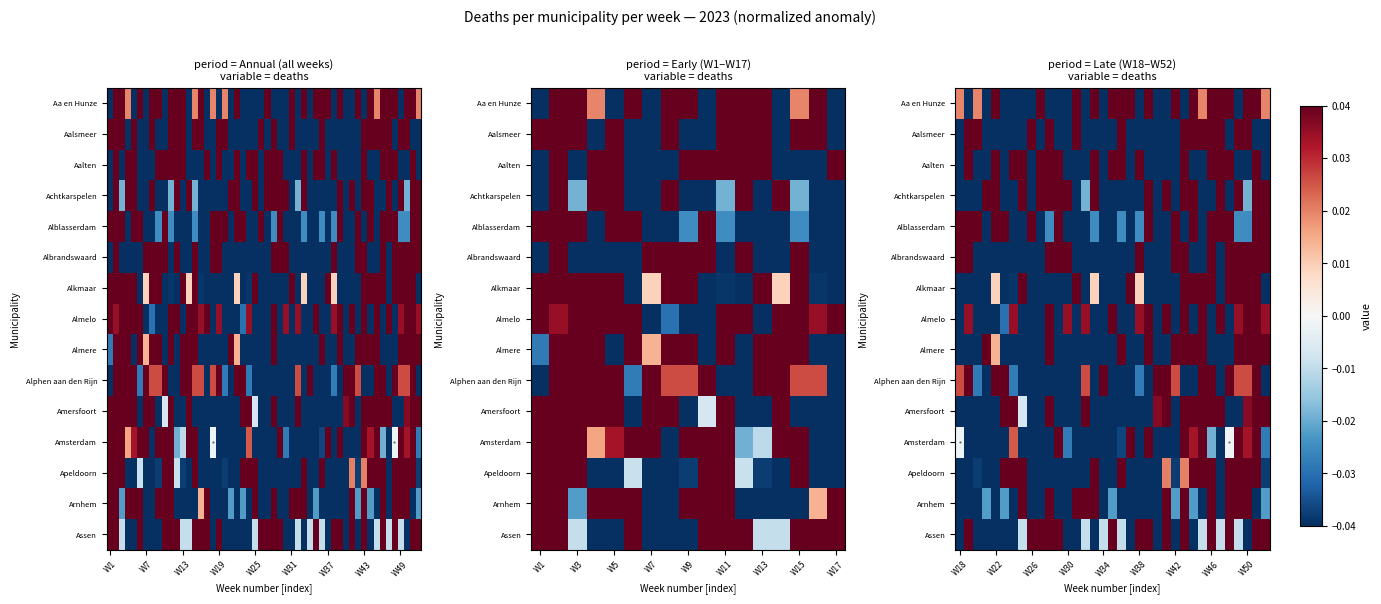

How many values in the Apeldoorn series are below 0?

21